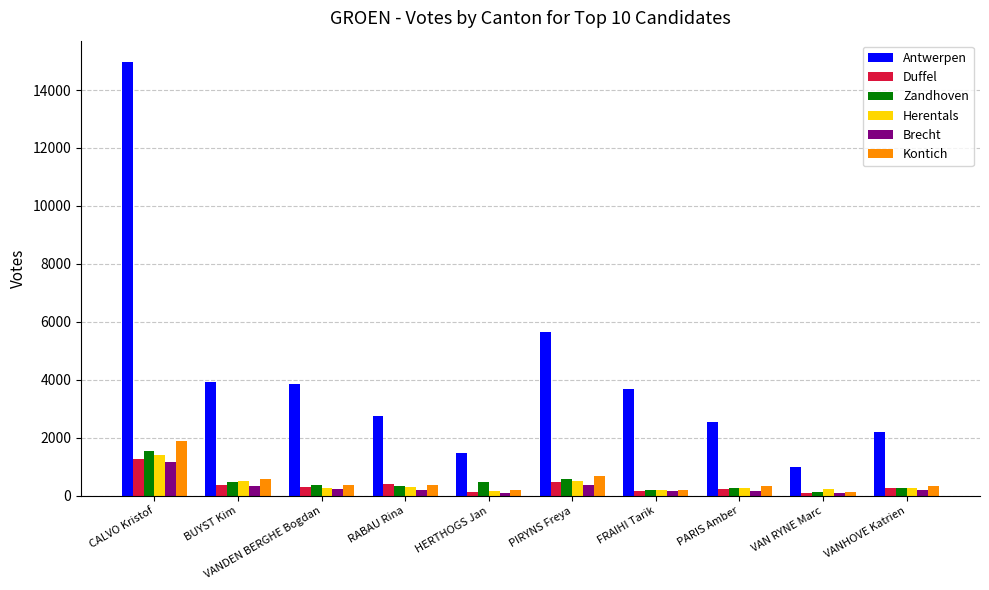

Is it true that Kontich equals 215 at HERTHOGS Jan?

True